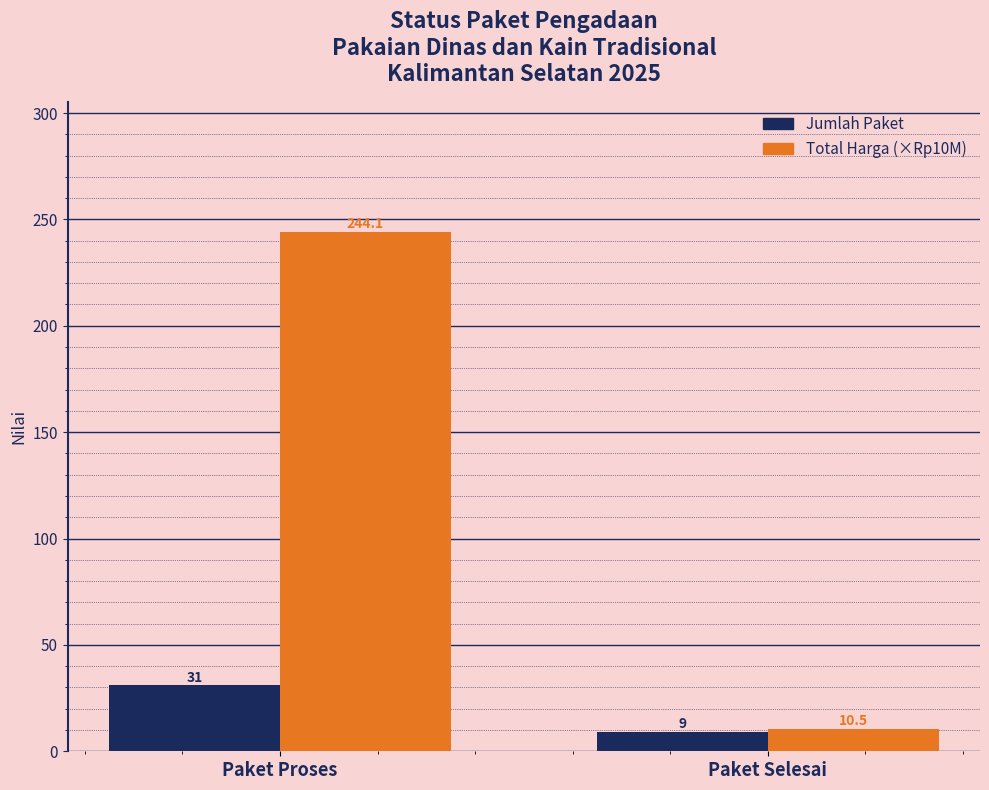

List the labels in order of Jumlah Paket value, largest first.

Paket Proses, Paket Selesai